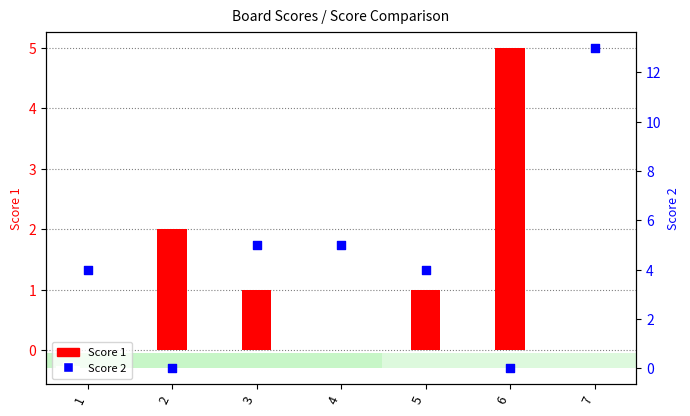

At which category is the sum across all series the highest?

7